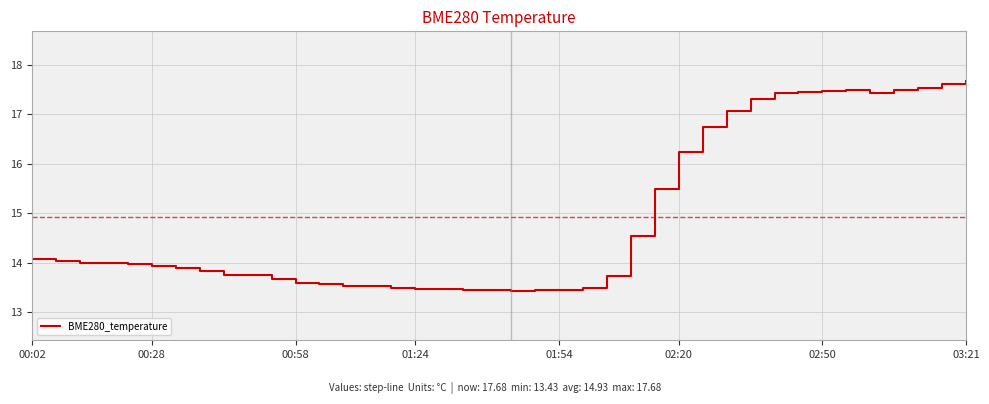

What is the smallest value displayed?

13.4